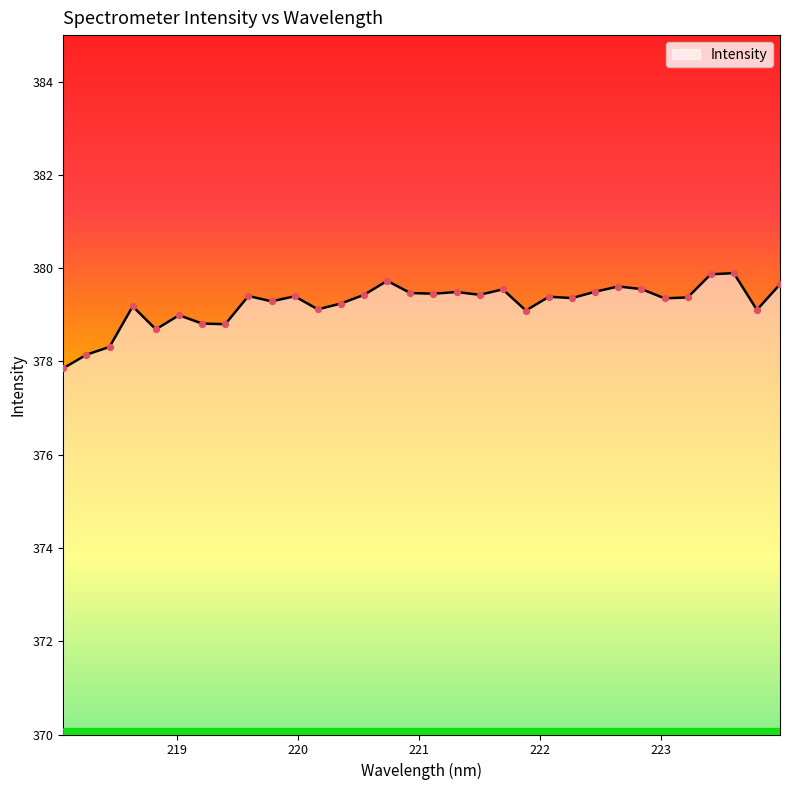

What is the difference between the maximum and minimum values?

2.0